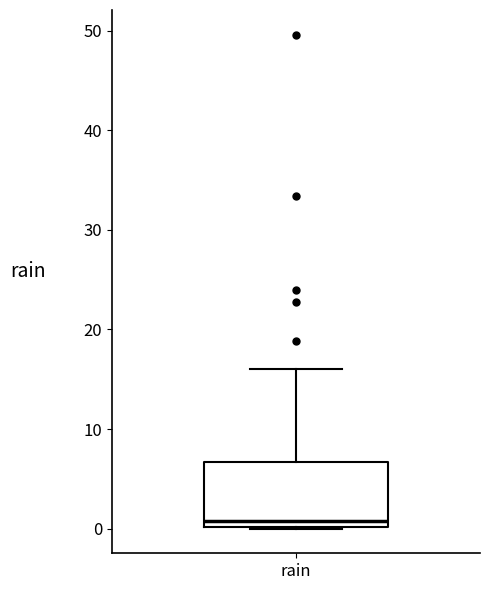

Transcribe this box plot: give where the median line is, the range the box spans, and where the two whiskers end, as read against the y-axis. The values are not printed on the chart, so give them approximately, as read against the axis.

median 1, box 0 to 7, whiskers 0 to 16